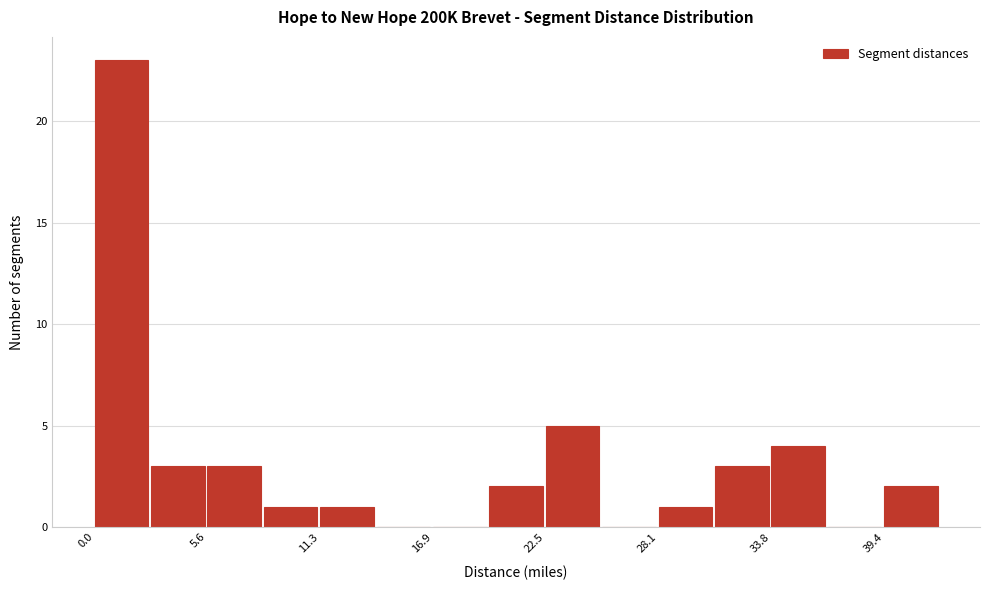

Read against the x-axis, roughly where is the centre of the tallest bar?

1